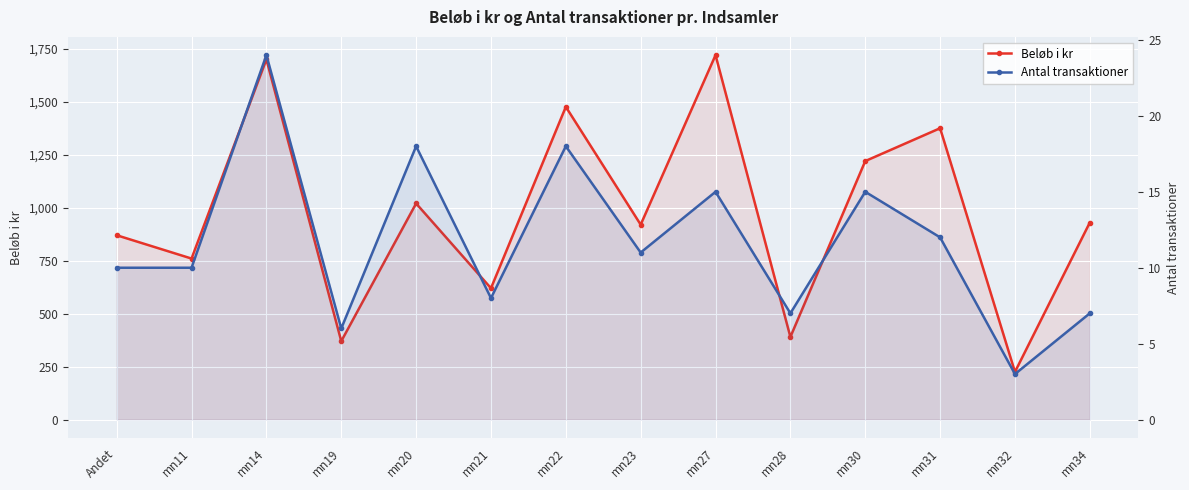

Between mn20 and mn27, which is larger?

mn27